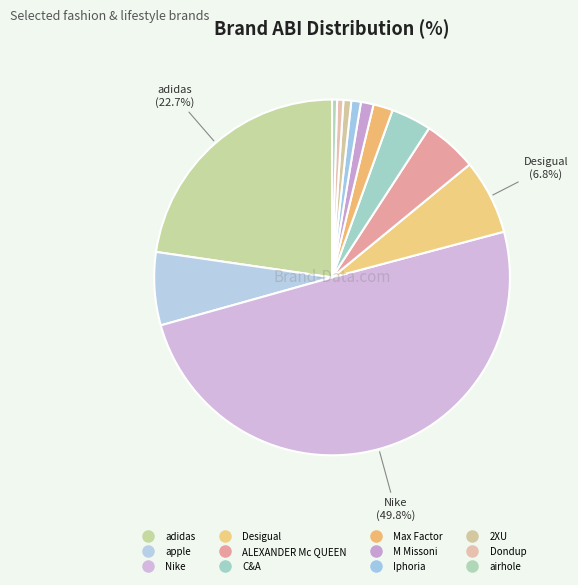

How much of the chart is everything except Max Factor?

98.2%